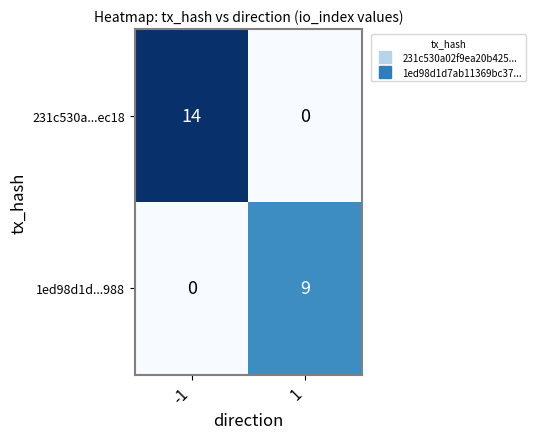

Is it true that 231c530a...ec18 equals 0 at 1?

True